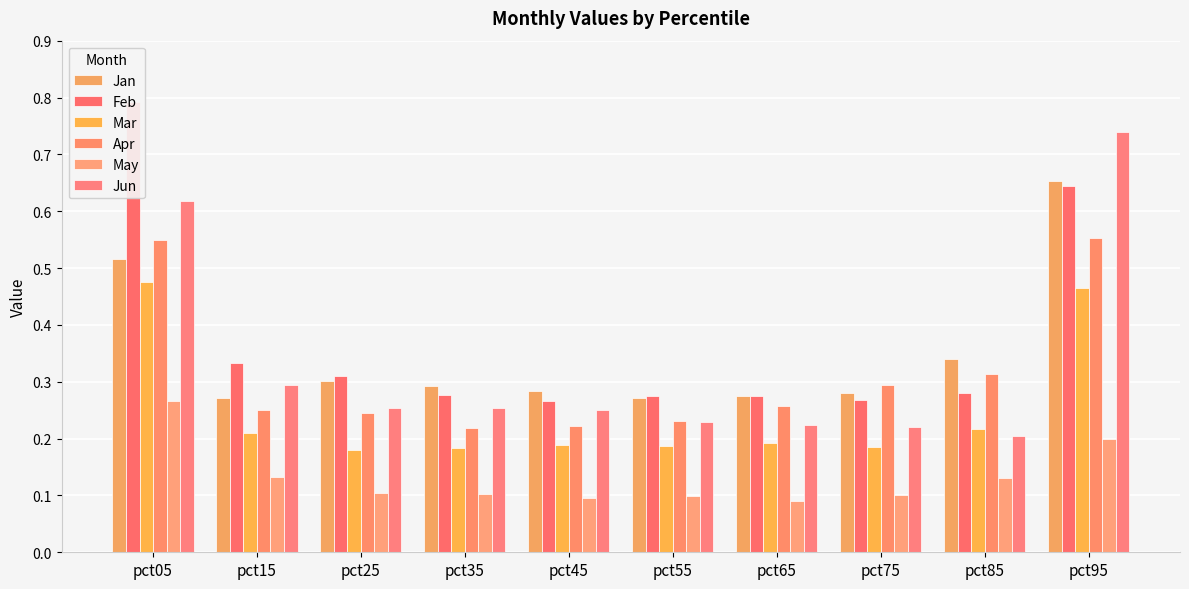

How many data points does each series have?

10